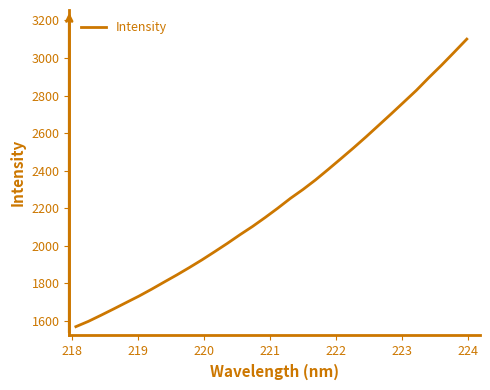

Does the chart display data point markers on the line(s)?

No